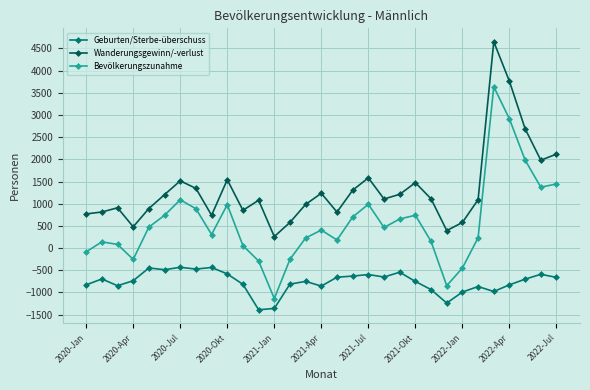

What is the value of the Geburten/Sterbe-überschuss point at the 9th from the left?

-437